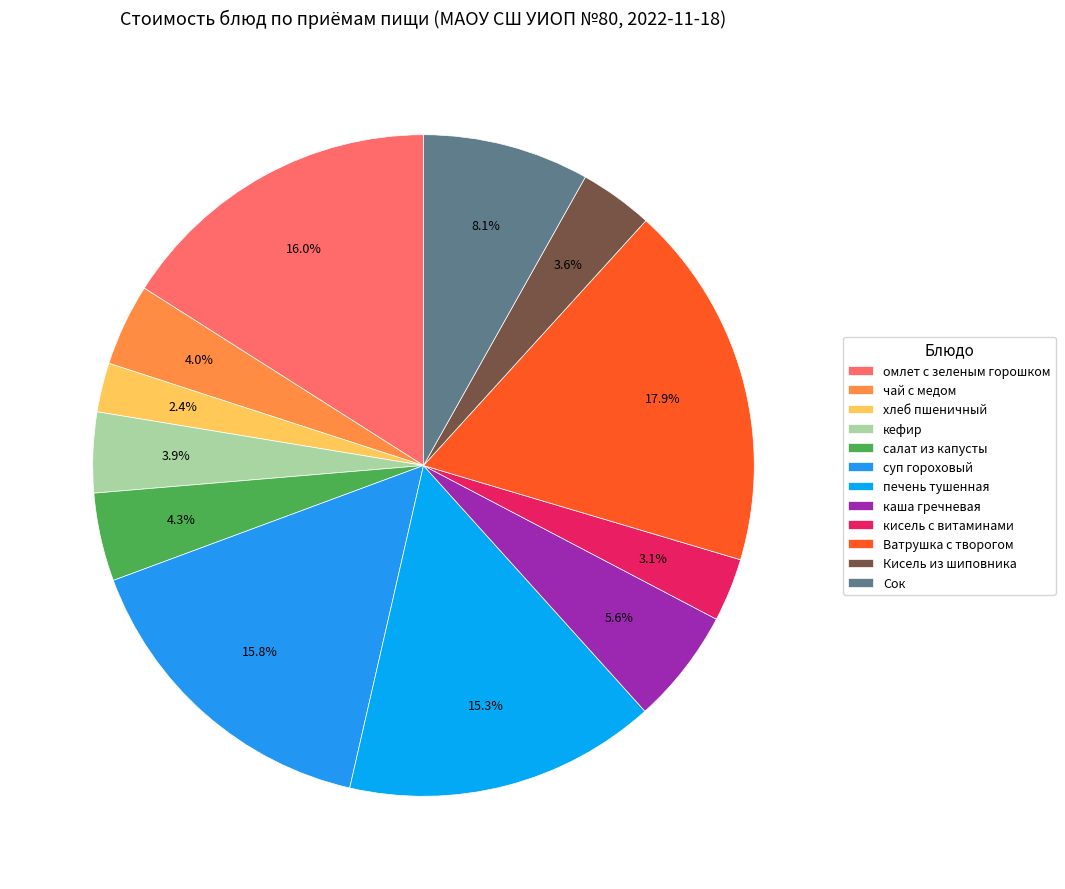

The чай с медом slice represents 1% of the pie. True or false?

False